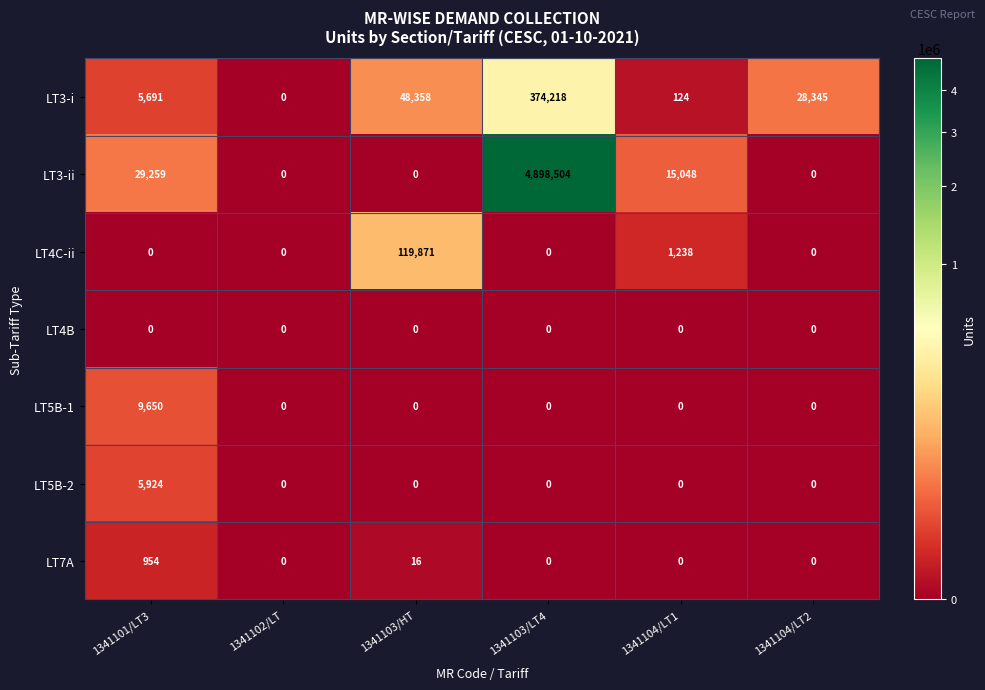

What is the average value of the LT3-i series?

76123